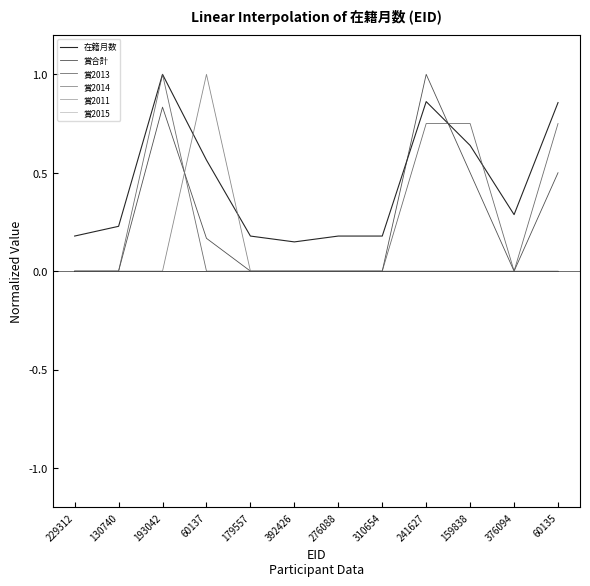

Between 179557 and 310654, which is larger?

179557